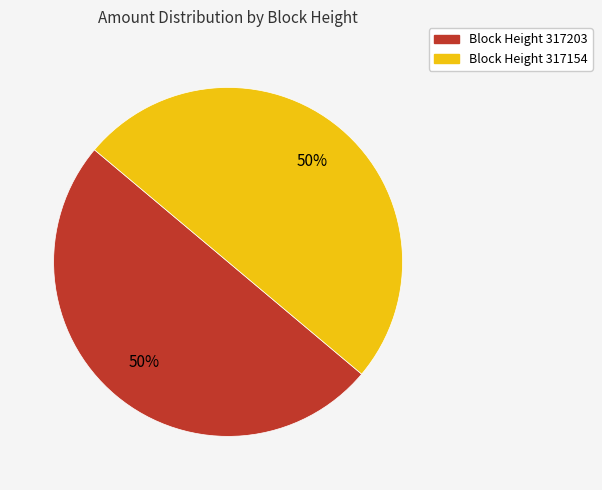

Count the number of slices in the pie.

2